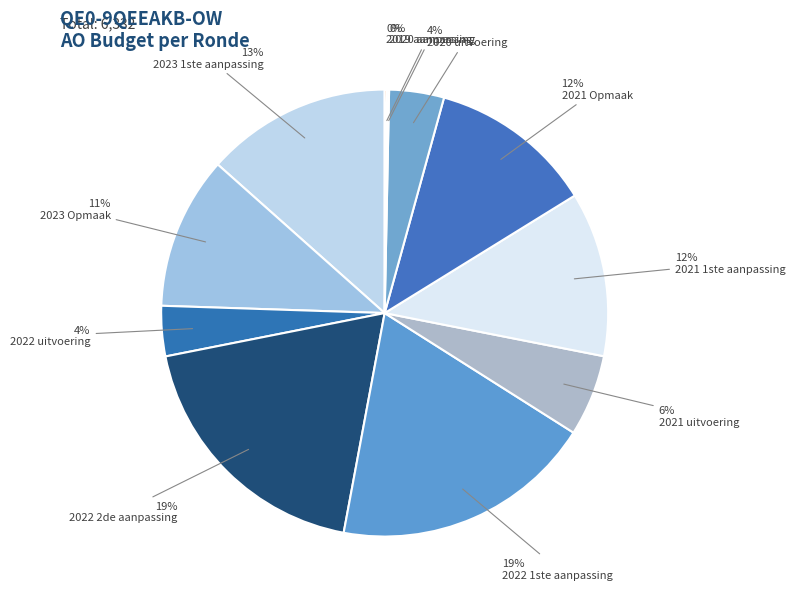

Rank the categories by value from highest to lowest.

2022 2de aanpassing, 2022 1ste aanpassing, 2023 1ste aanpassing, 2021 1ste aanpassing, 2021 Opmaak, 2023 Opmaak, 2021 uitvoering, 2020 uitvoering, 2022 uitvoering, 2020 aanpassing, 2019 aanpassing